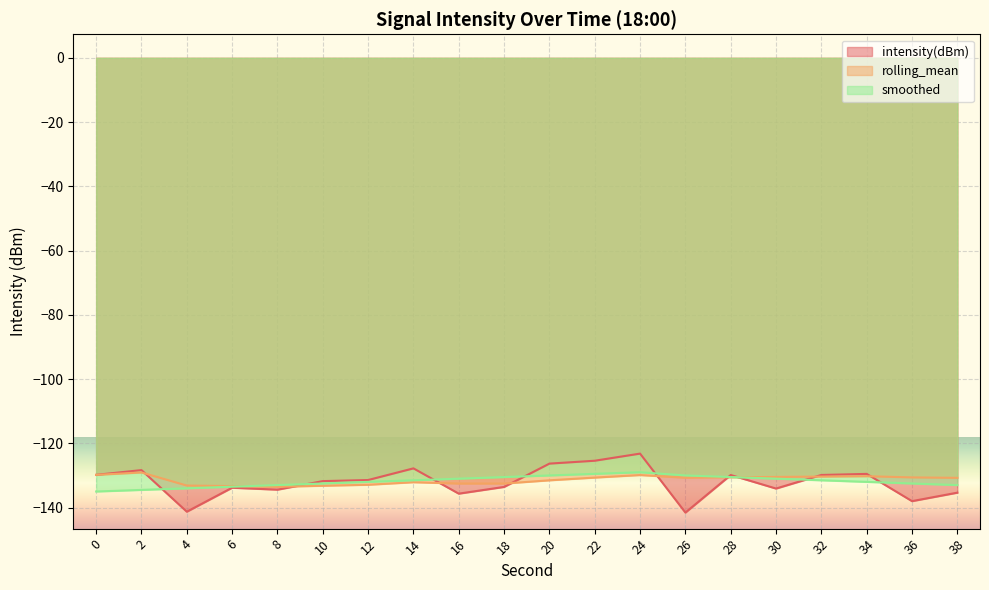

How many intersections are there between intensity(dBm) and rolling_mean?

9